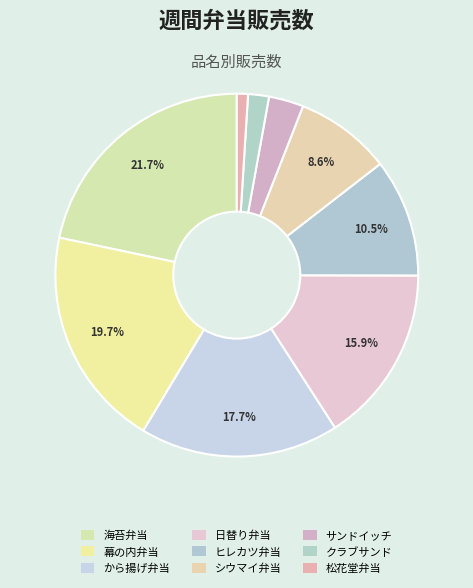

How many segments does this pie chart have?

9